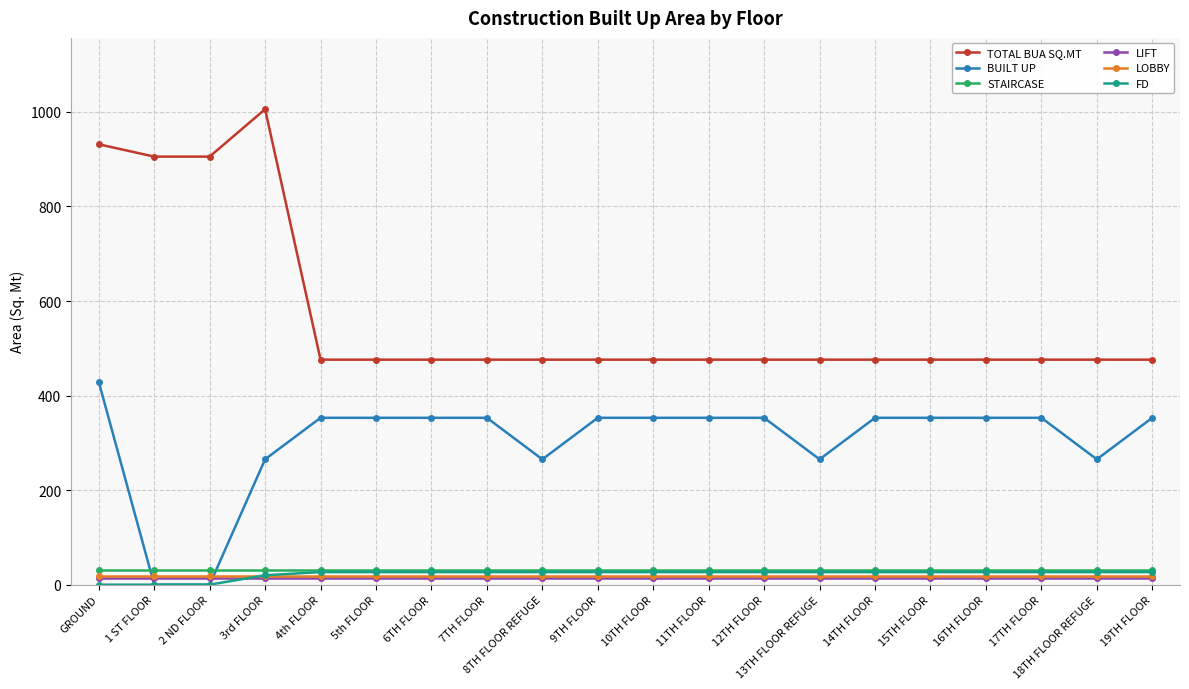

Is it true that TOTAL BUA SQ.MT equals 664.2 at 6TH FLOOR?

False